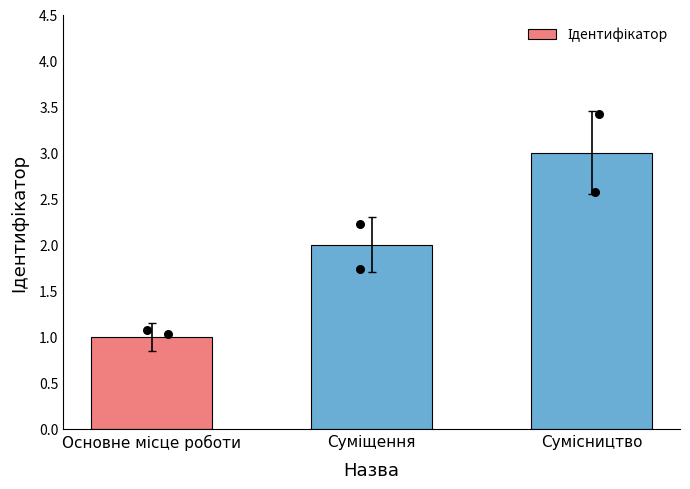

What is the change in value from Суміщення to Сумісництво?

+1